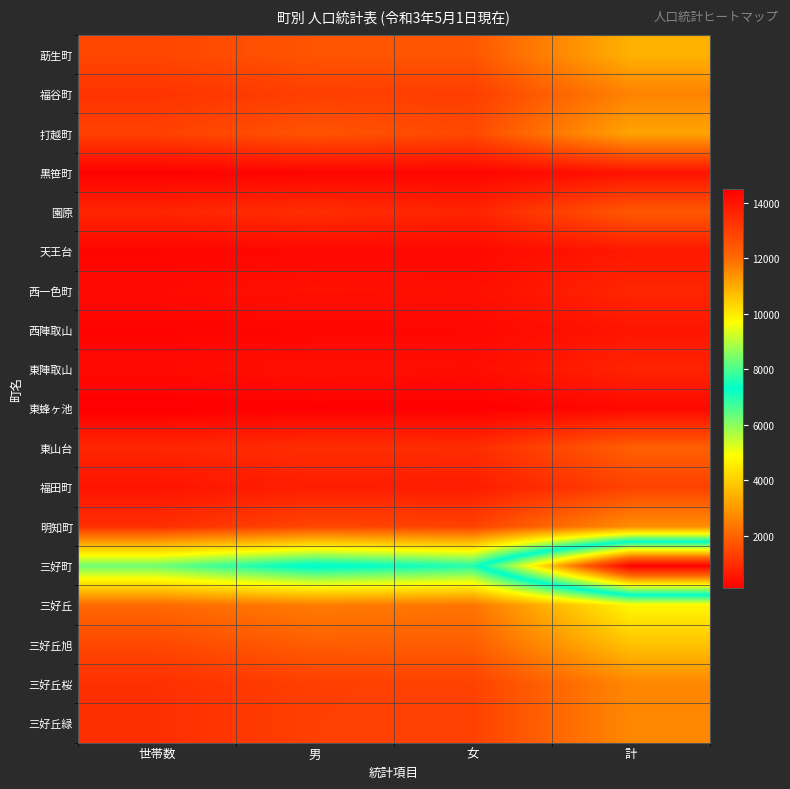

Between 女 and 計, which series saw the biggest shift?

三好町